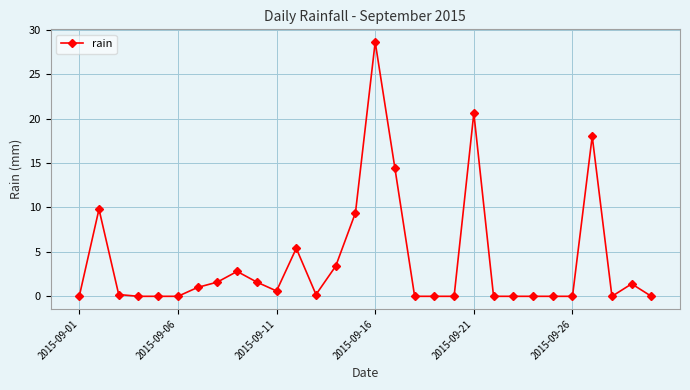

What is the greatest value displayed?

28.6